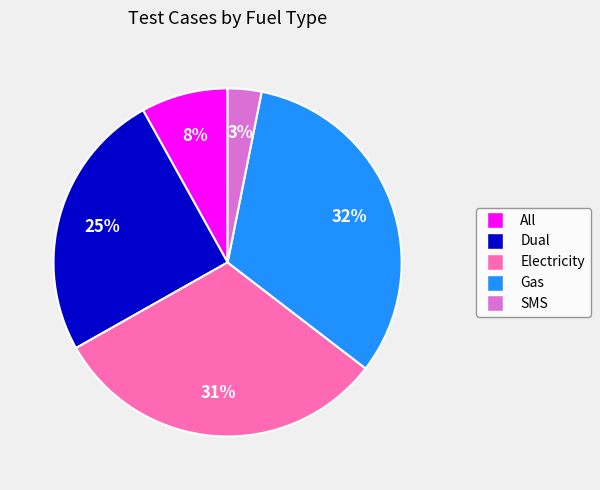

The Dual slice represents 25% of the pie. True or false?

True